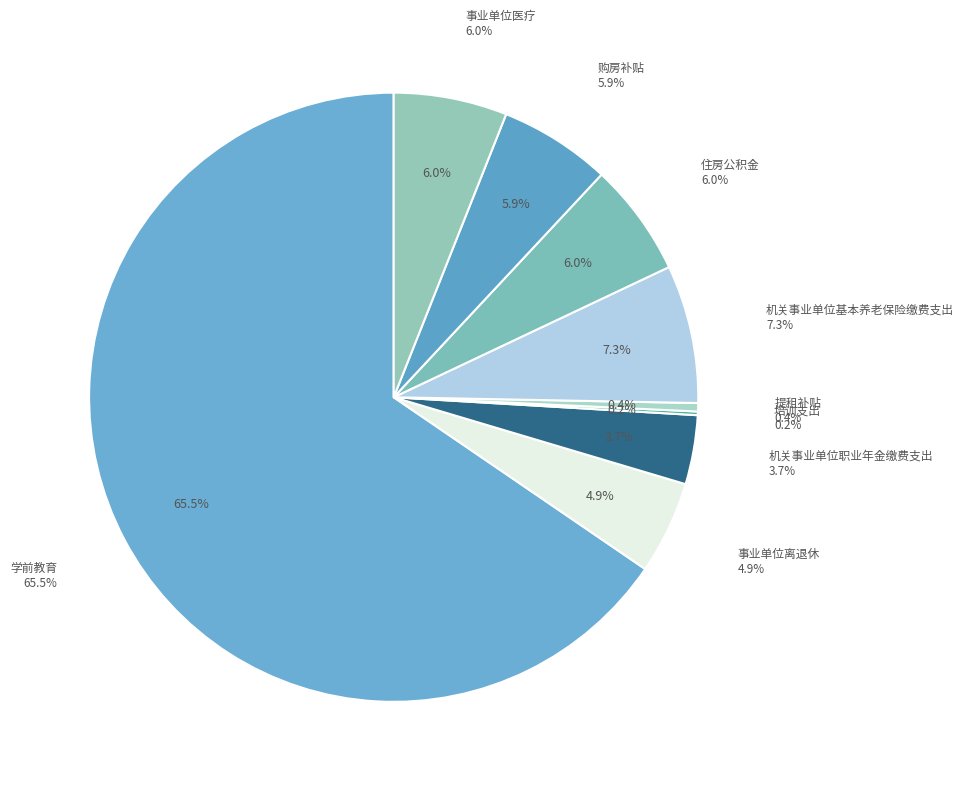

The 机关事业单位基本养老保险缴费支出 slice represents 7% of the pie. True or false?

True